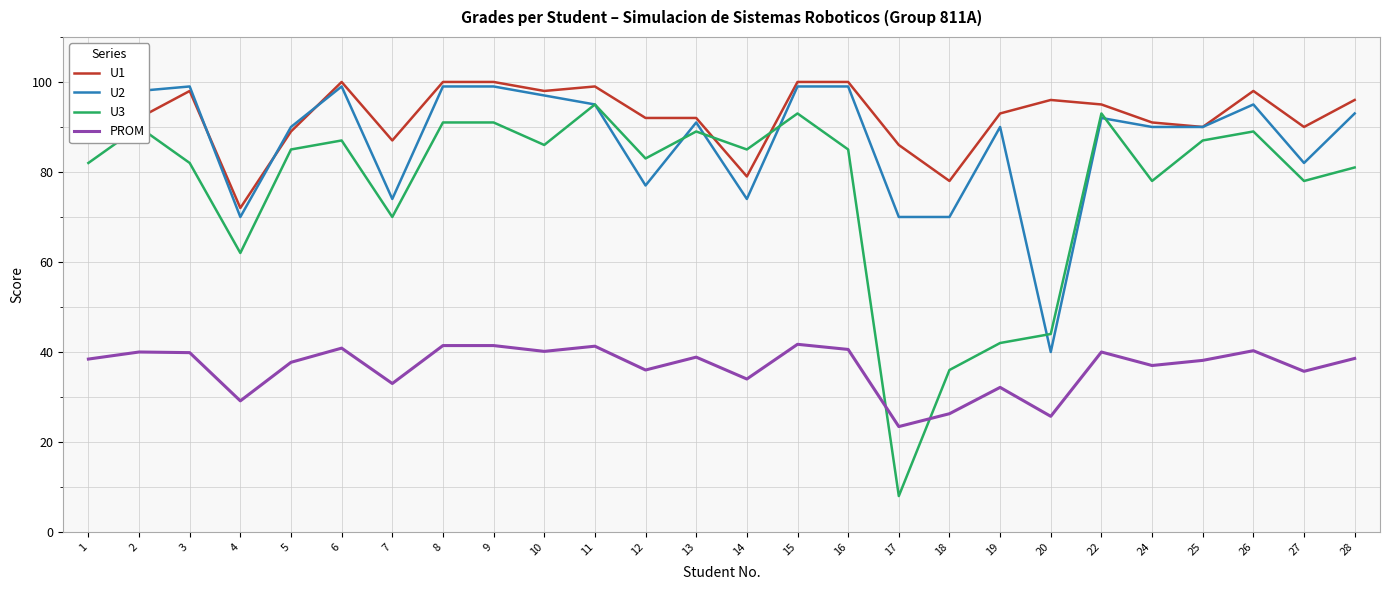

True or false: PROM and U2 cross at least once.

False